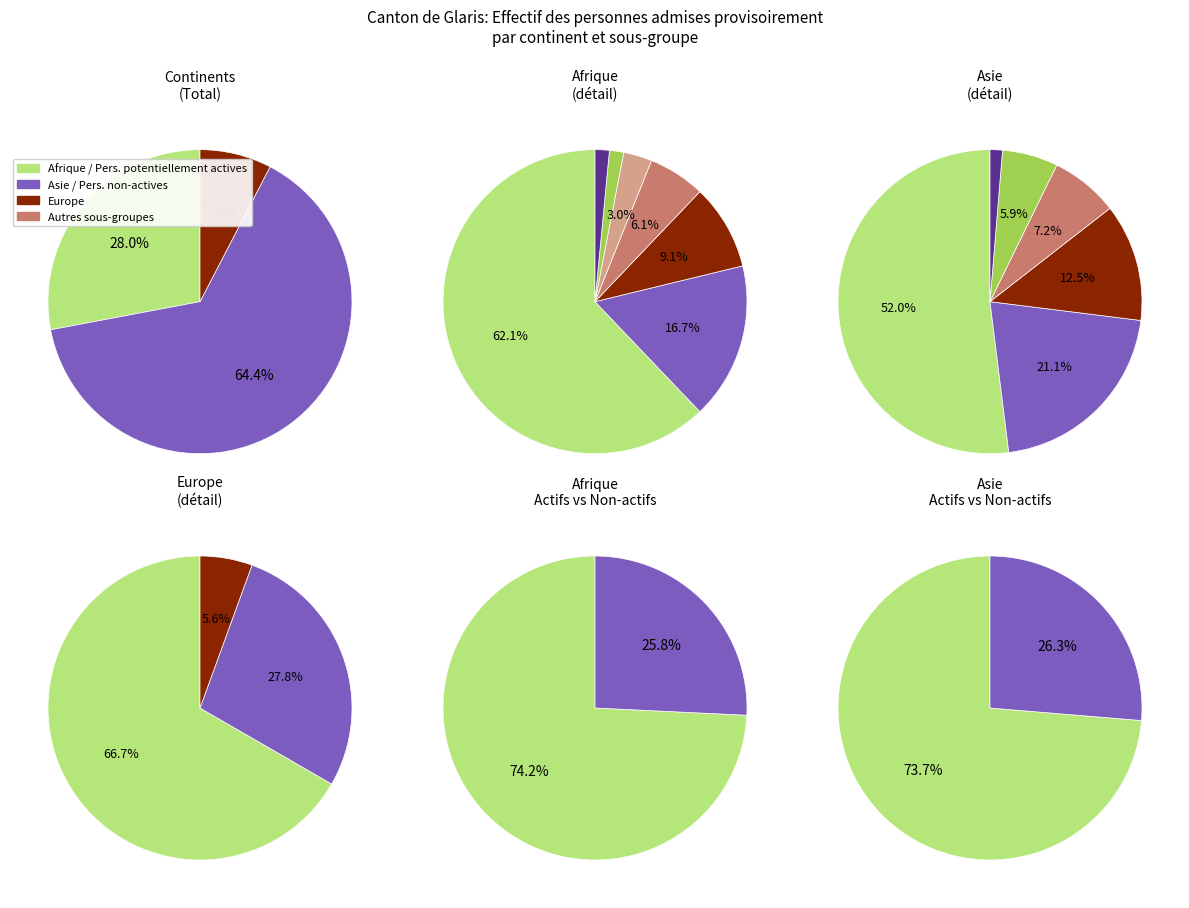

To the nearest percent, what is the combined percentage of Asie and Europe?

72%